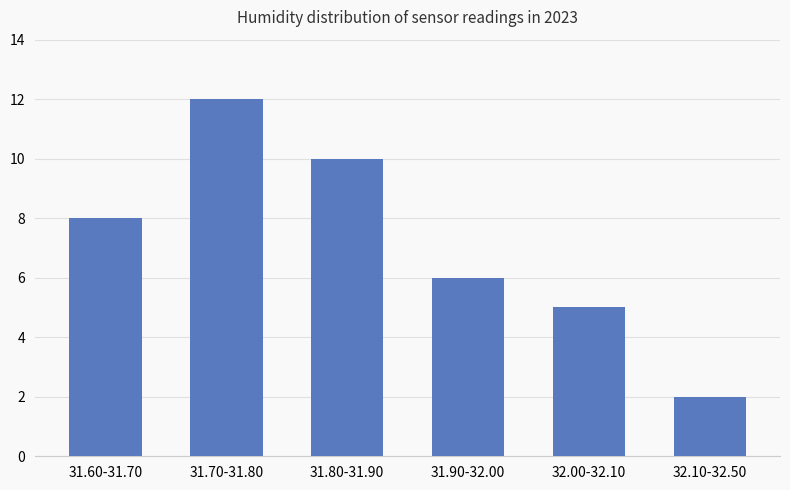

What is the change in value from 31.60-31.70 to 31.90-32.00?

-2